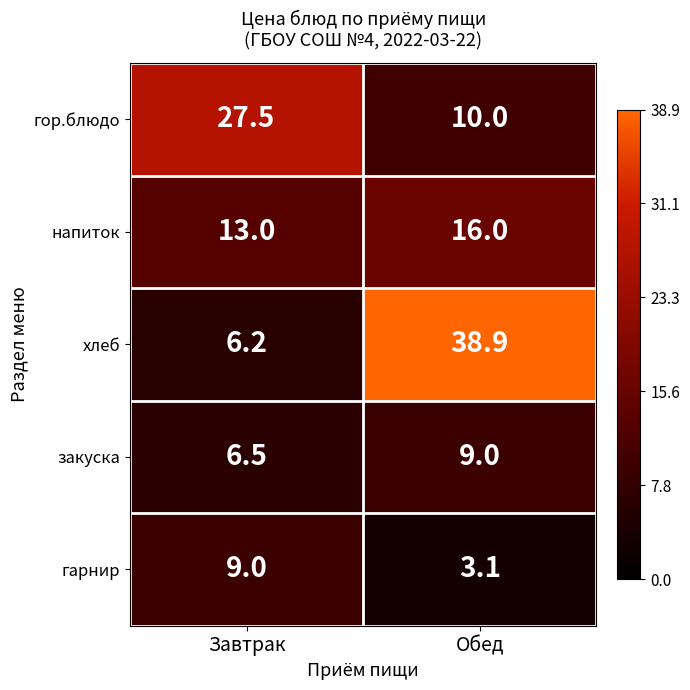

At which category does the chart reach its minimum across all series?

Обед